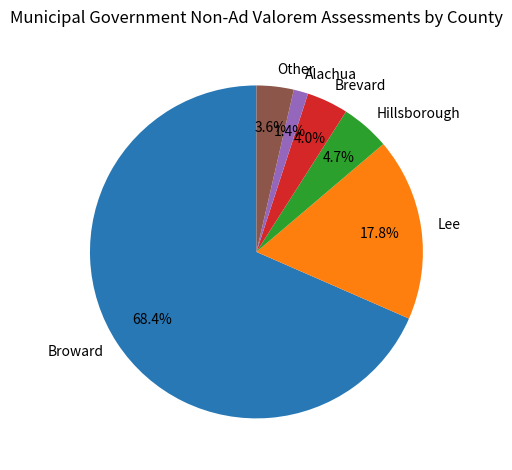

To the nearest percent, what is the difference between the Alachua and Hillsborough slice percentages?

3%